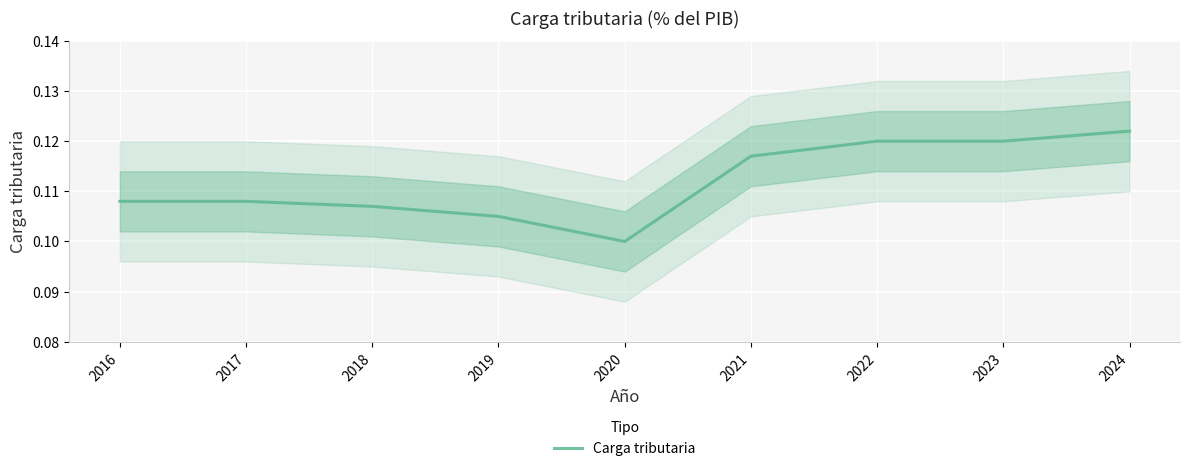

Which has a higher value, 2023 or 2022?

2023